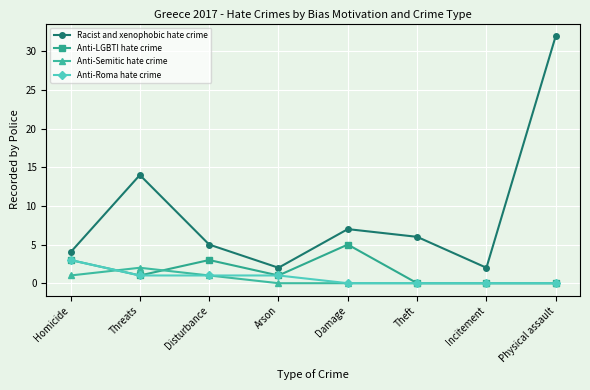

True or false: Anti-Semitic hate crime and Racist and xenophobic hate crime cross at least once.

False